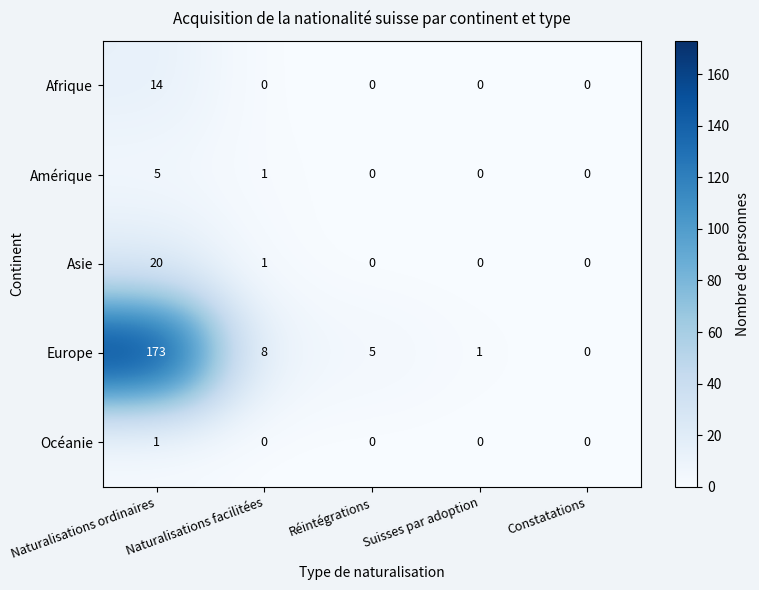

Between Naturalisations facilitées and Constatations, which series saw the biggest shift?

Europe